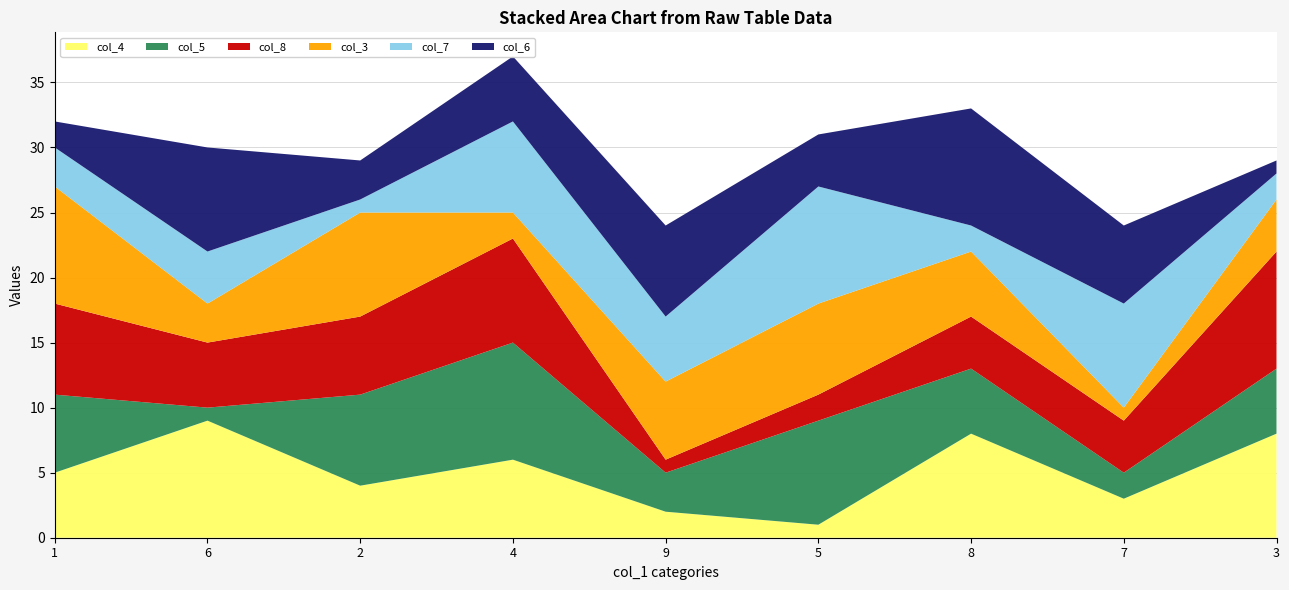

Reading left to right, list all the values displayed in this chart.

col_4: 2.5	4.5	2.0	3.0	1.0	0.5	4.0	1.5	4.0
col_5: 8.0	9.5	7.5	10.5	3.5	5.0	10.5	4.0	10.5
col_8: 14.5	12.5	14.0	19.0	5.5	10.0	15.0	7.0	17.5
col_3: 22.5	16.5	21.0	24.0	9.0	14.5	19.5	9.5	24.0
col_7: 28.5	20.0	25.5	28.5	14.5	22.5	23.0	14.0	27.0
col_6: 31.0	26.0	27.5	34.5	20.5	29.0	28.5	21.0	28.5